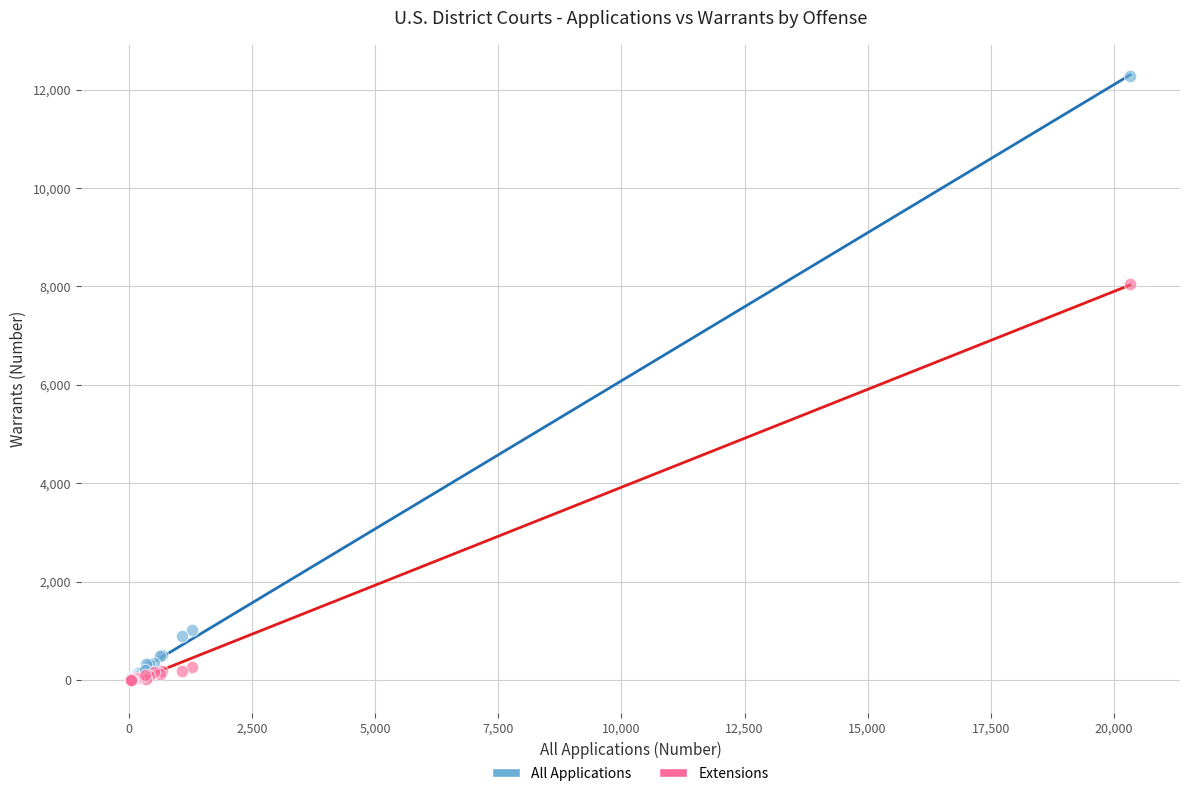

What are all the series names shown in the legend?

All Applications, Extensions